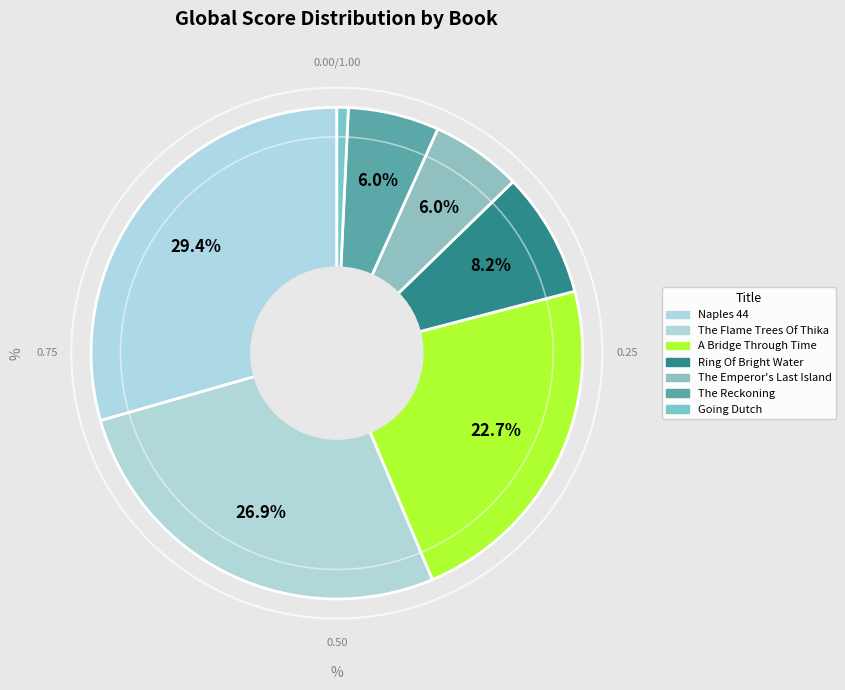

Does The Reckoning represent more than half of the total?

No